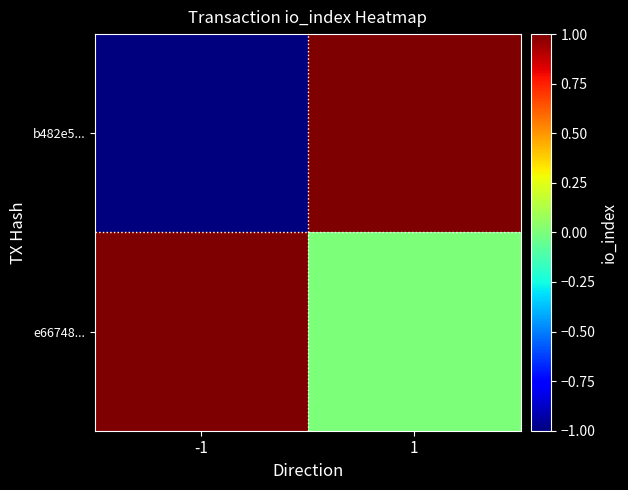

Reading left to right, transcribe all the data shown in this chart.

b482e5...: -1=-1	1=1
e66748...: -1=1	1=0